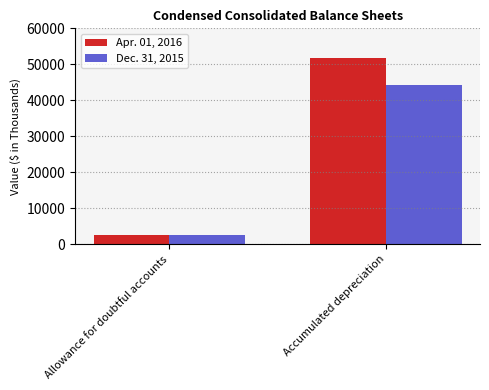

What is the sum of the Apr. 01, 2016 values at Allowance for doubtful accounts and Accumulated depreciation?

54305